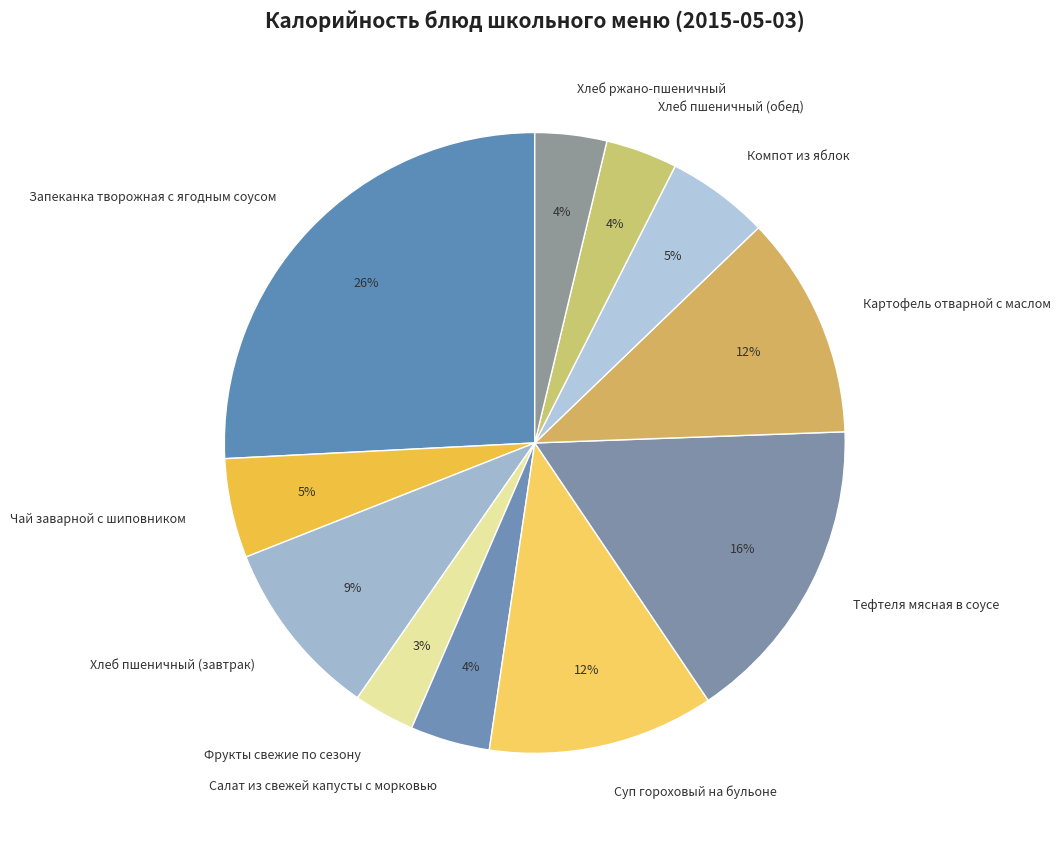

Is the sum of Фрукты свежие по сезону and Суп гороховый на бульоне greater than half?

No